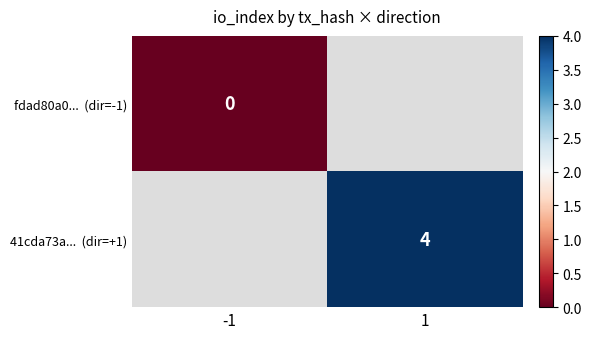

At how many categories does at least one series exceed 3?

1